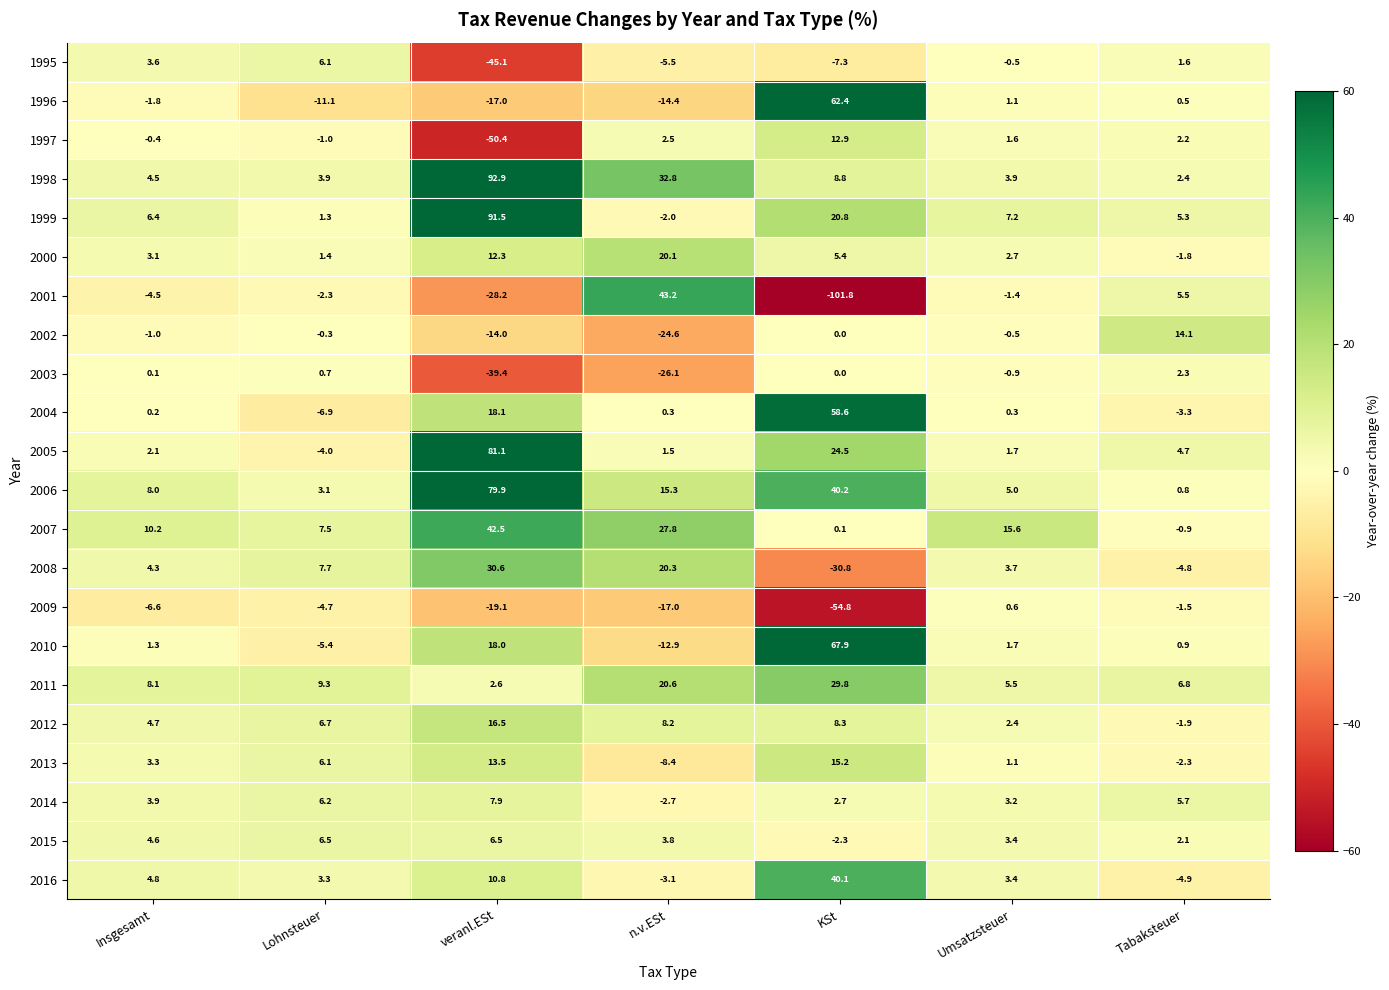

How many data points in 1999 are less than 6?

3